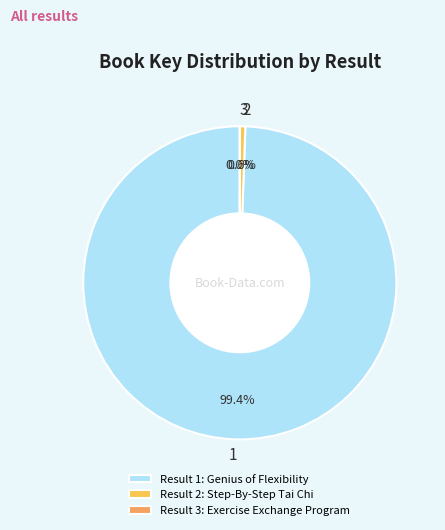

Combined, what portion of the pie is 1 and 2?

100.0%